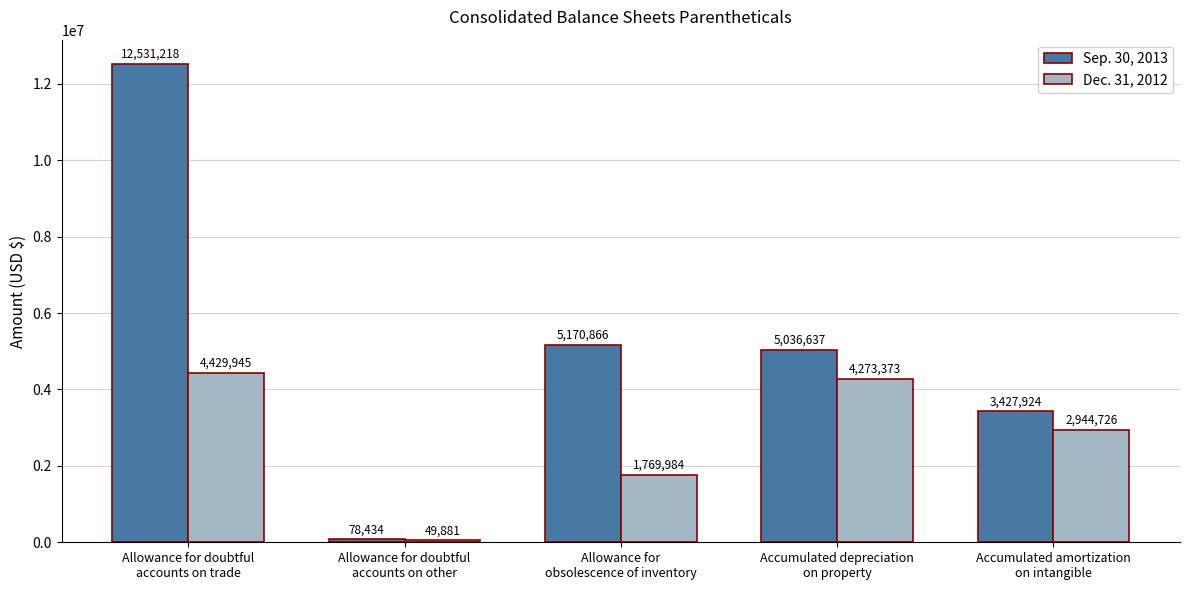

What is the label of the 4th bar from the left?

Accumulated depreciation
on property